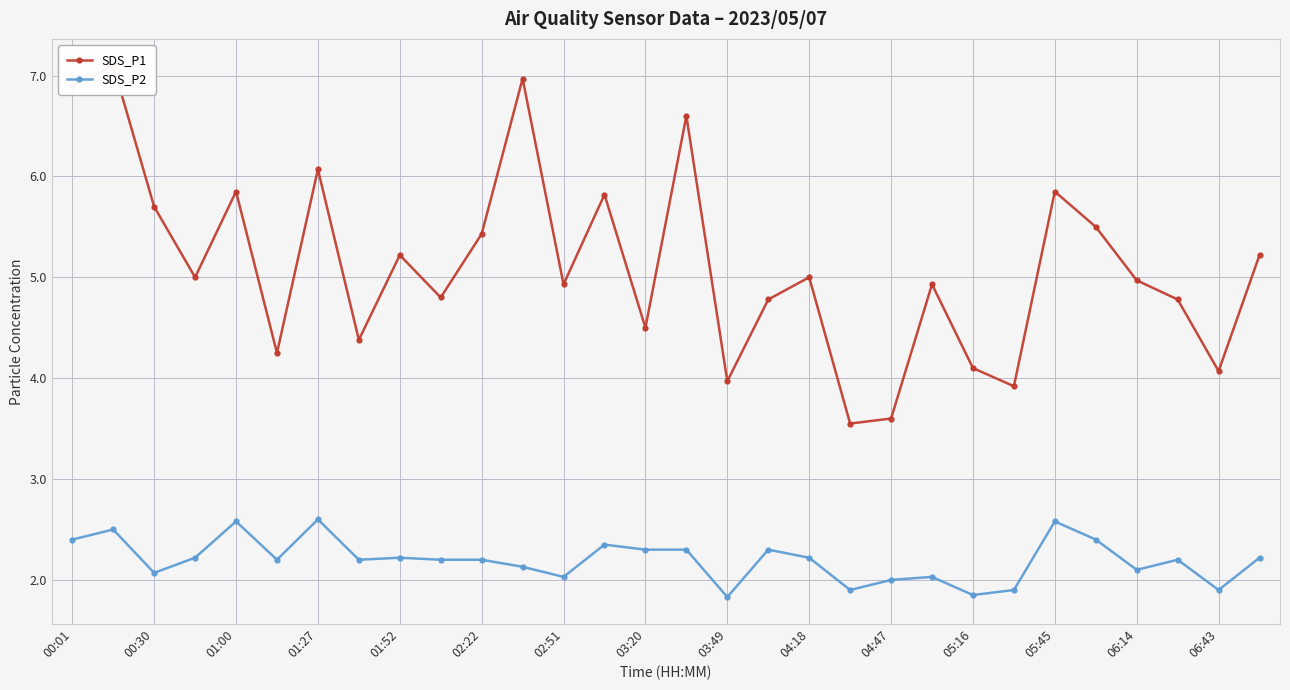

True or false: SDS_P2 and SDS_P1 intersect in this chart.

False